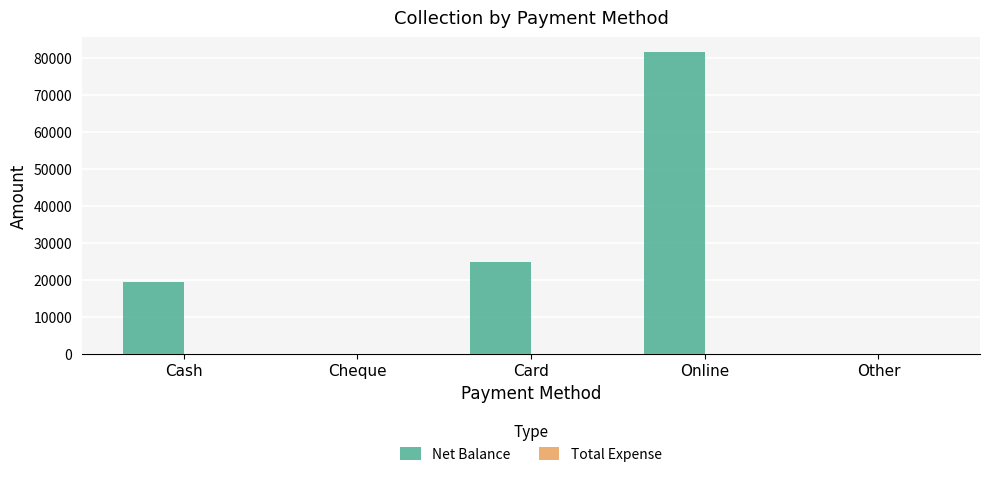

Are the bars horizontal?

No